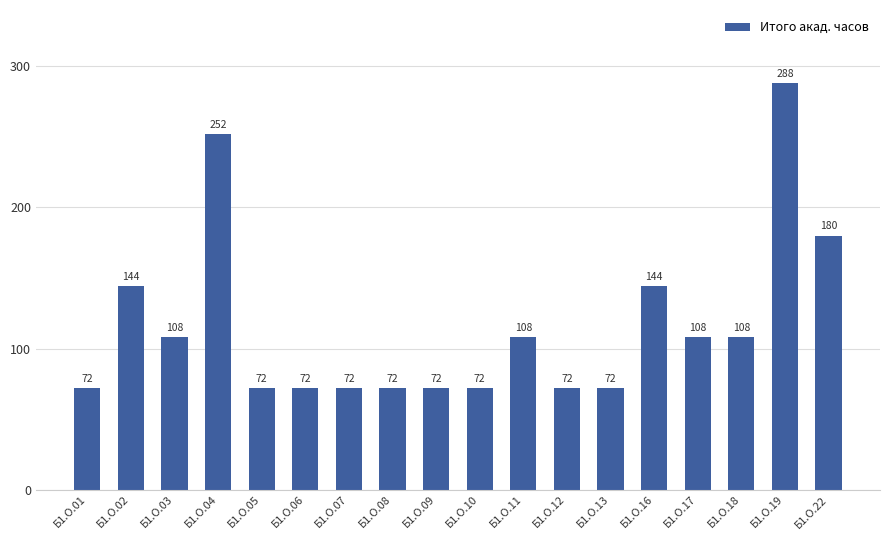

What is the change in value from Б1.О.11 to Б1.О.19?

+180